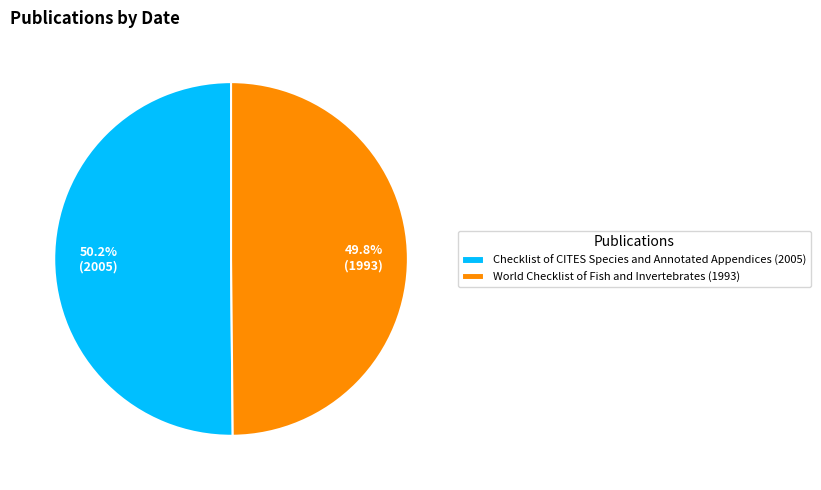

Is there a majority slice in this chart?

Yes